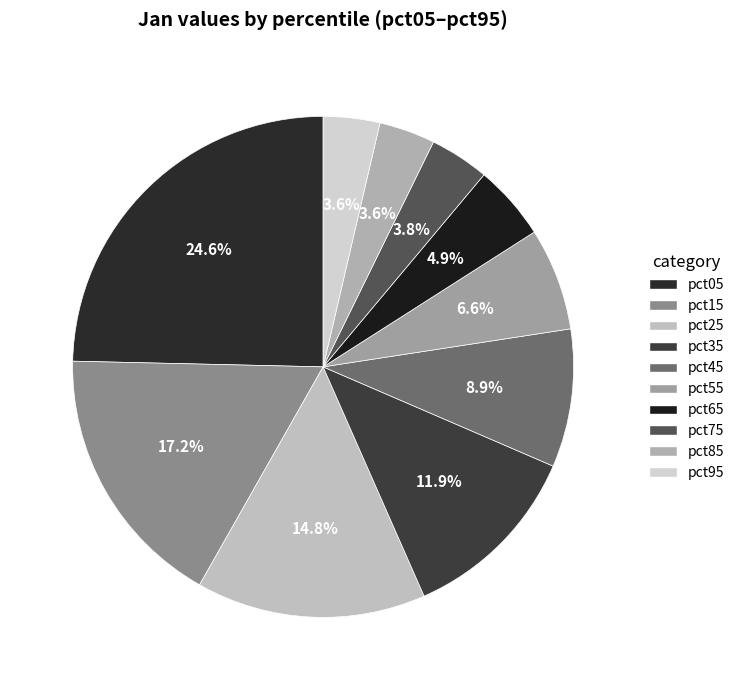

To the nearest percent, what is the combined percentage of pct85 and pct45?

13%